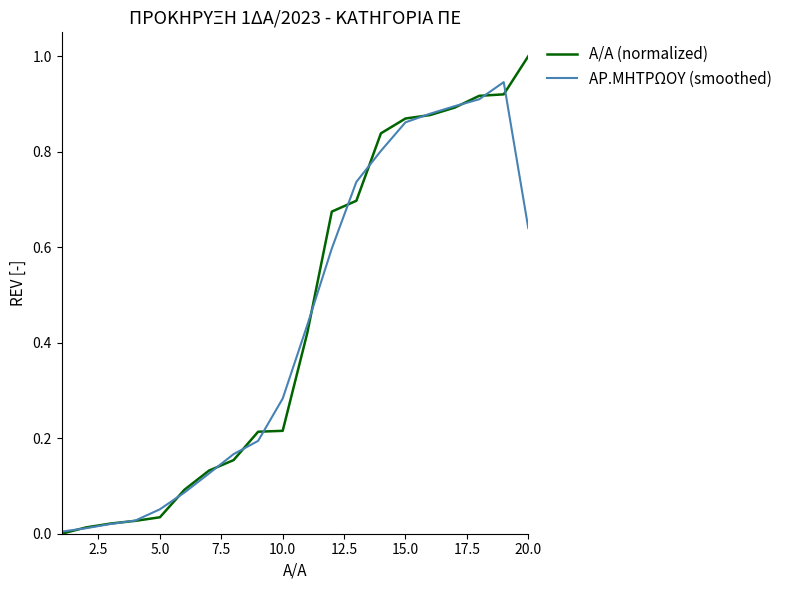

Rank the series by their maximum value, from lowest to highest.

ΑΡ.ΜΗΤΡΩΟΥ (smoothed), Α/Α (normalized)